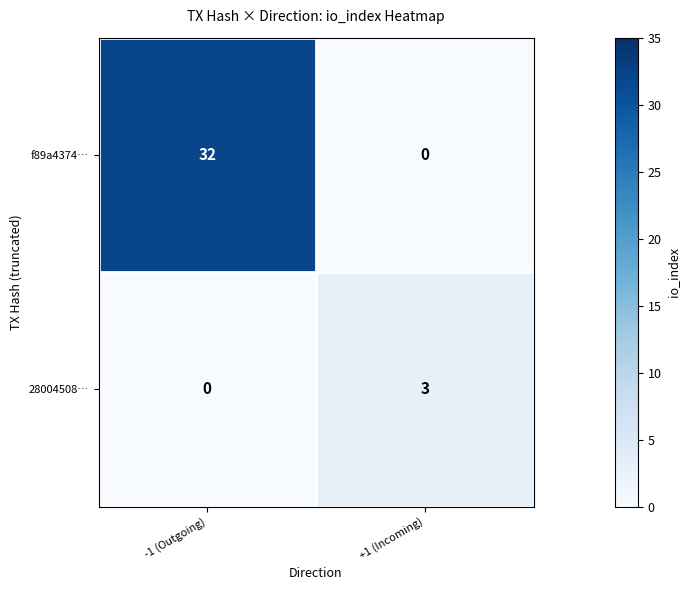

At which category is the sum across all series the highest?

-1 (Outgoing)